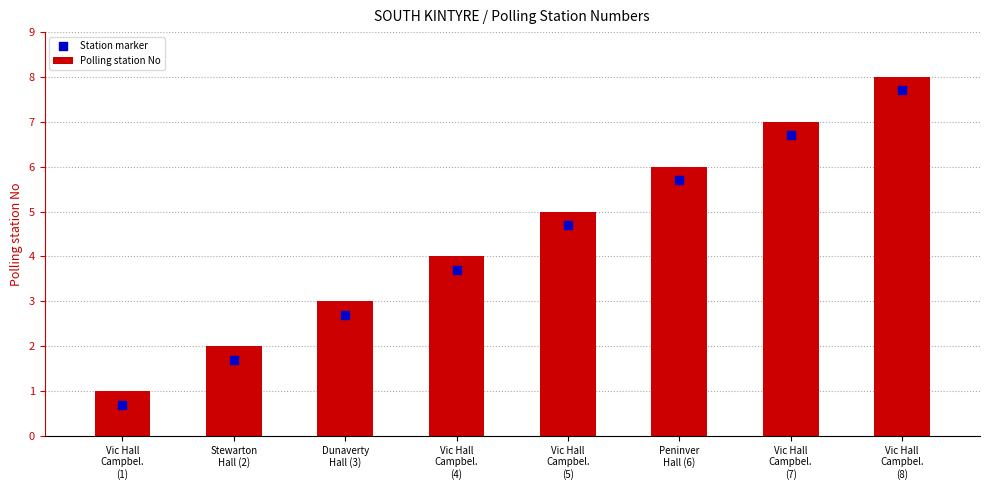

At which category is the sum across all series the highest?

Vic Hall
Campbel.
(8)